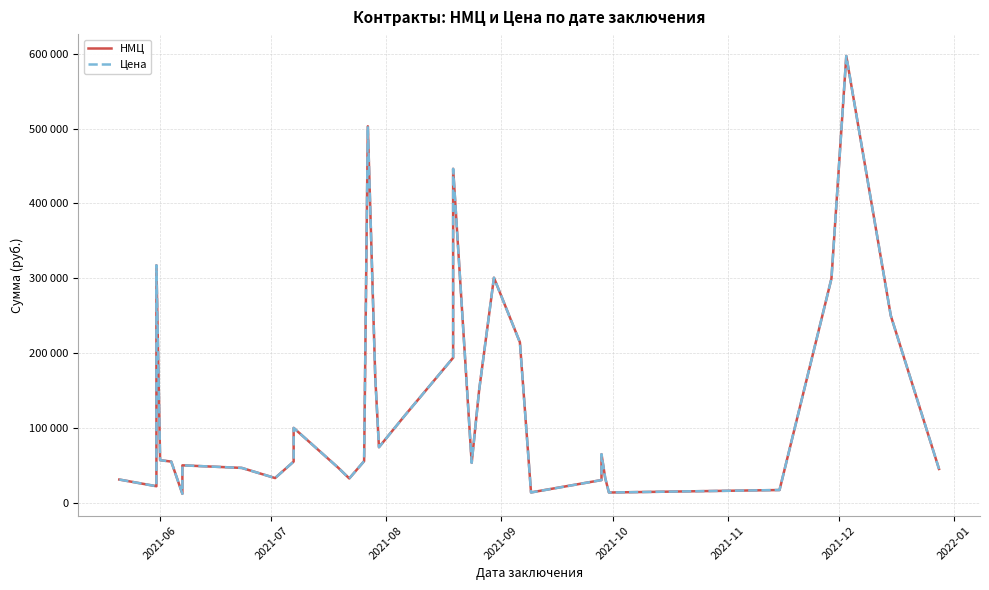

What is the difference between the maximum and minimum values in the НМЦ series?

585010.0